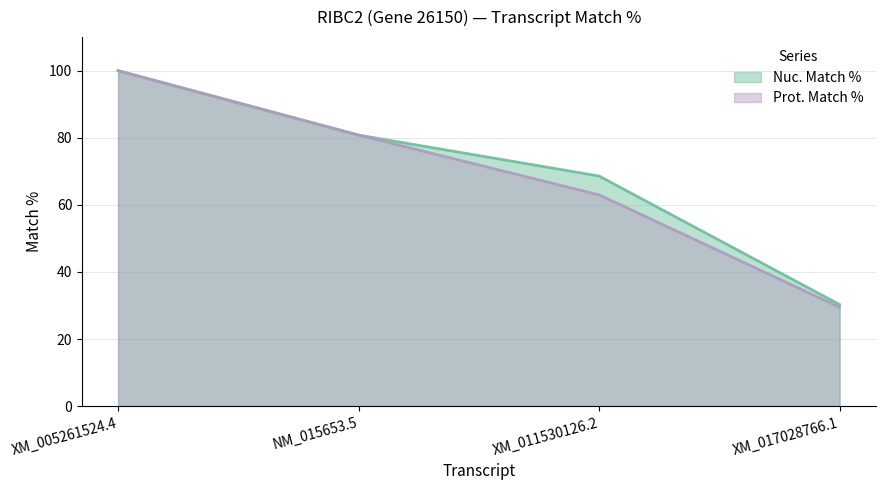

True or false: Nuc. Match % and Prot. Match % cross at least once.

False